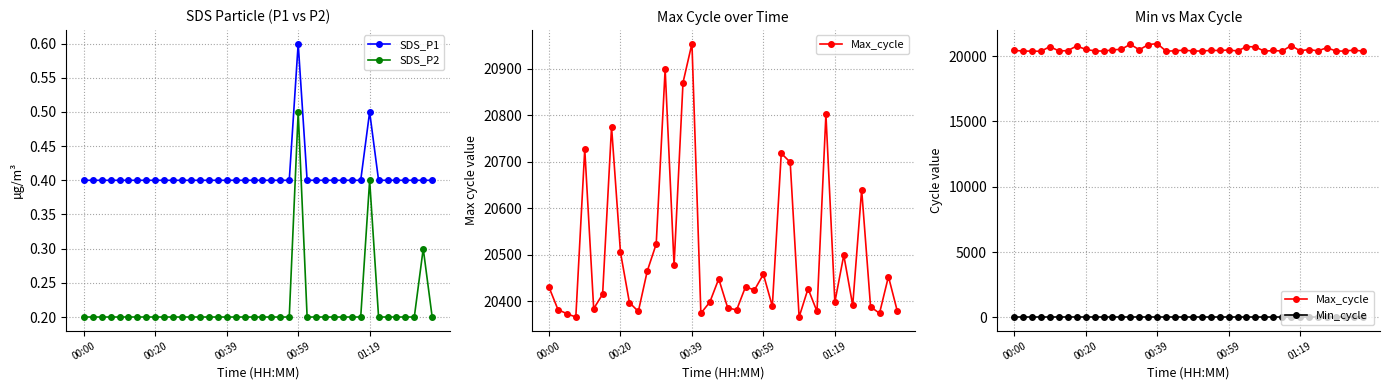

What are all the series names shown in the legend?

SDS_P1, SDS_P2, Max_cycle, Min_cycle